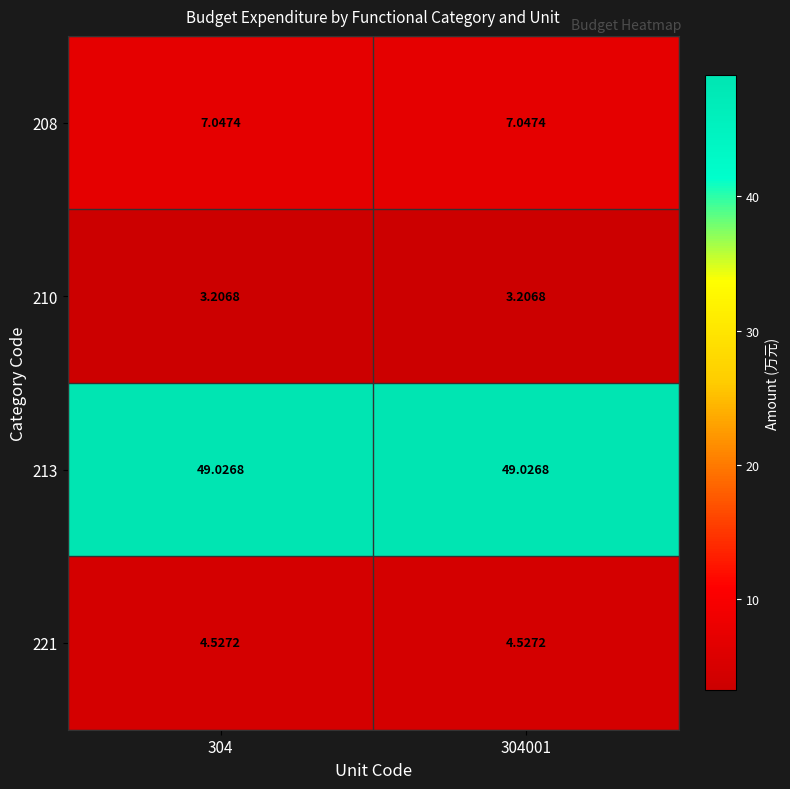

Is the value of 208 at 304001 greater than the value of 213 at 304001?

No